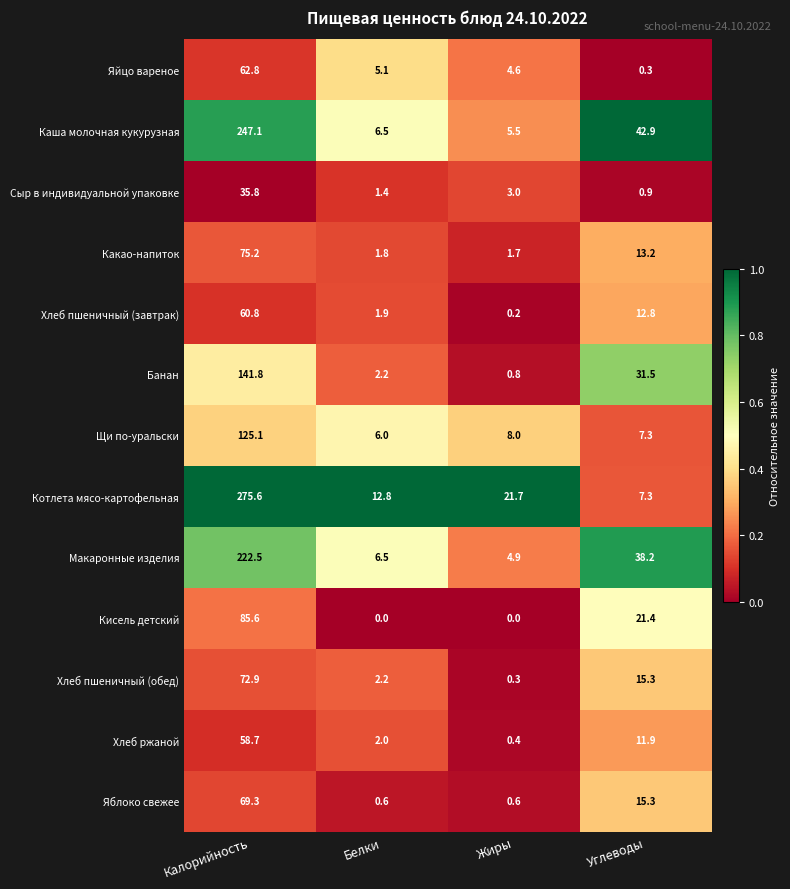

Between Калорийность and Белки, which series saw the biggest shift?

Котлета мясо-картофельная